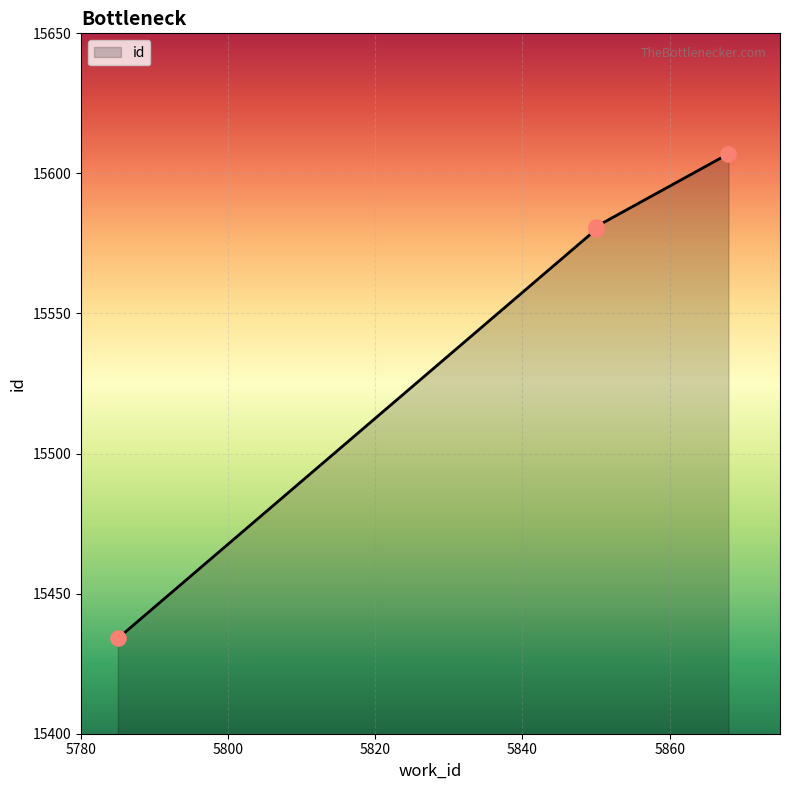

Approximately how many times larger is the value at 5868 compared to 5785?

1.0